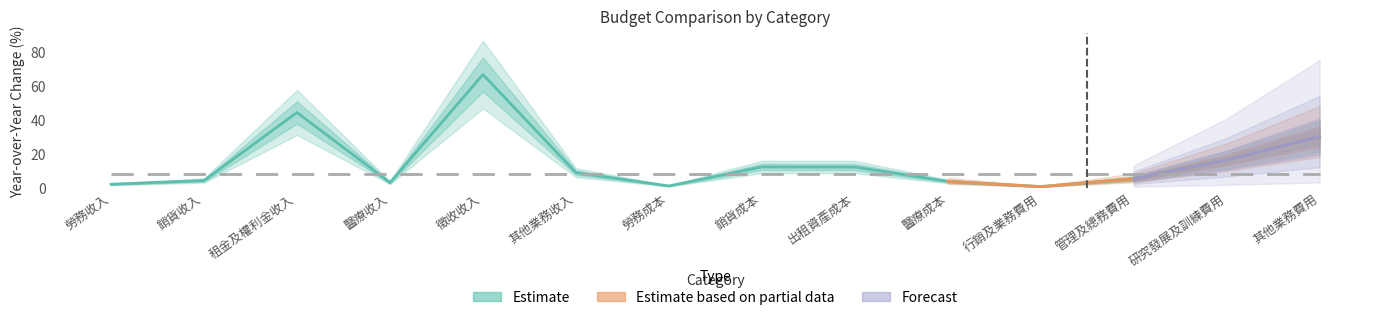

What is the label of the 12th point from the left?

管理及總務費用